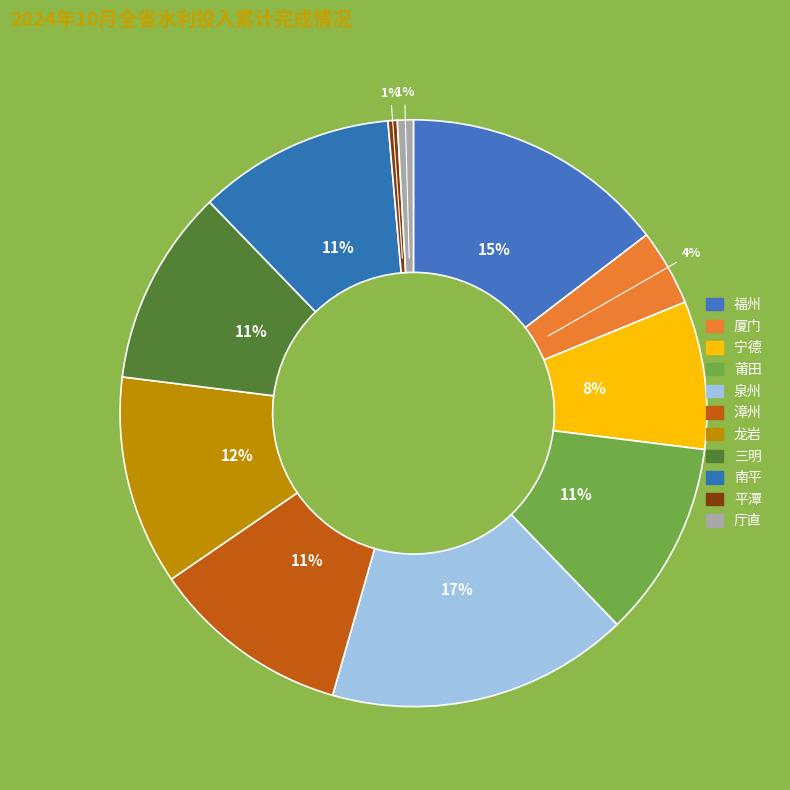

Count the number of slices in the pie.

11